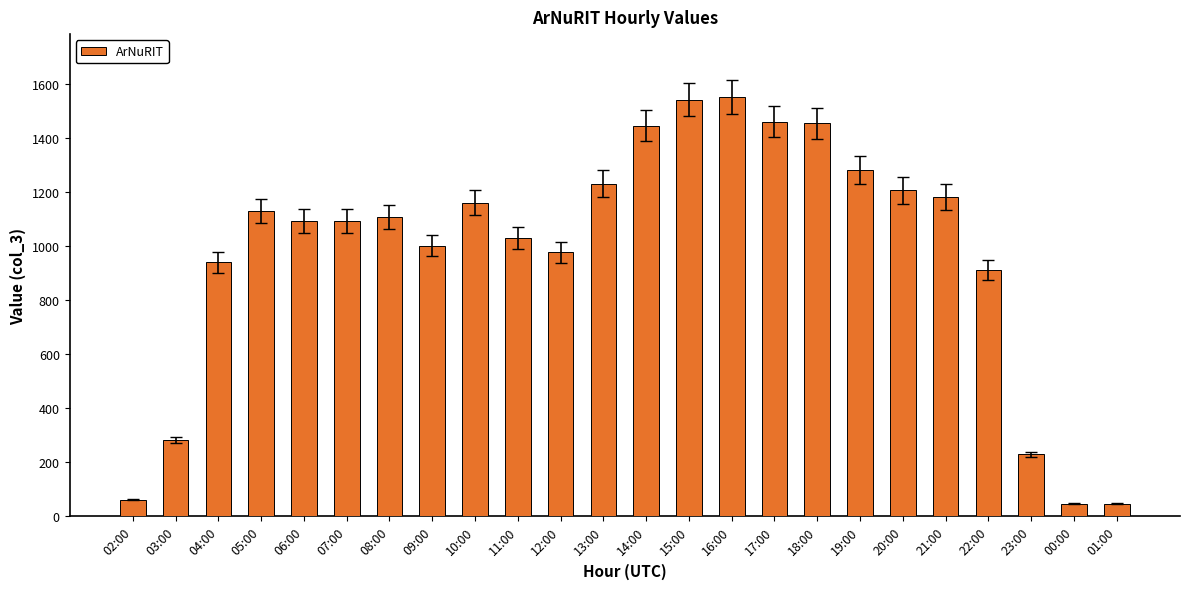

What is the ratio of the value at 15:00 to the value at 18:00?

1.1